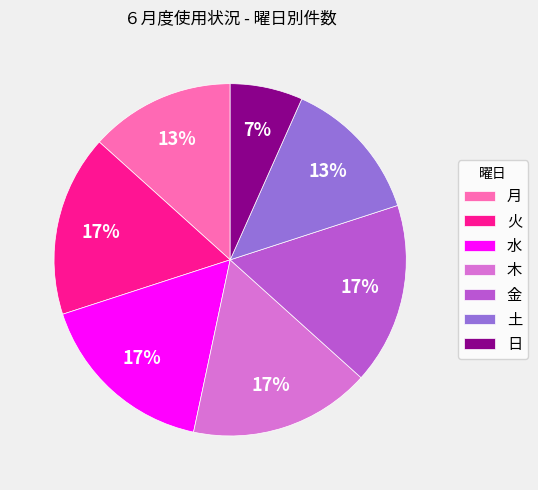

Is the sum of 日 and 火 greater than half?

No